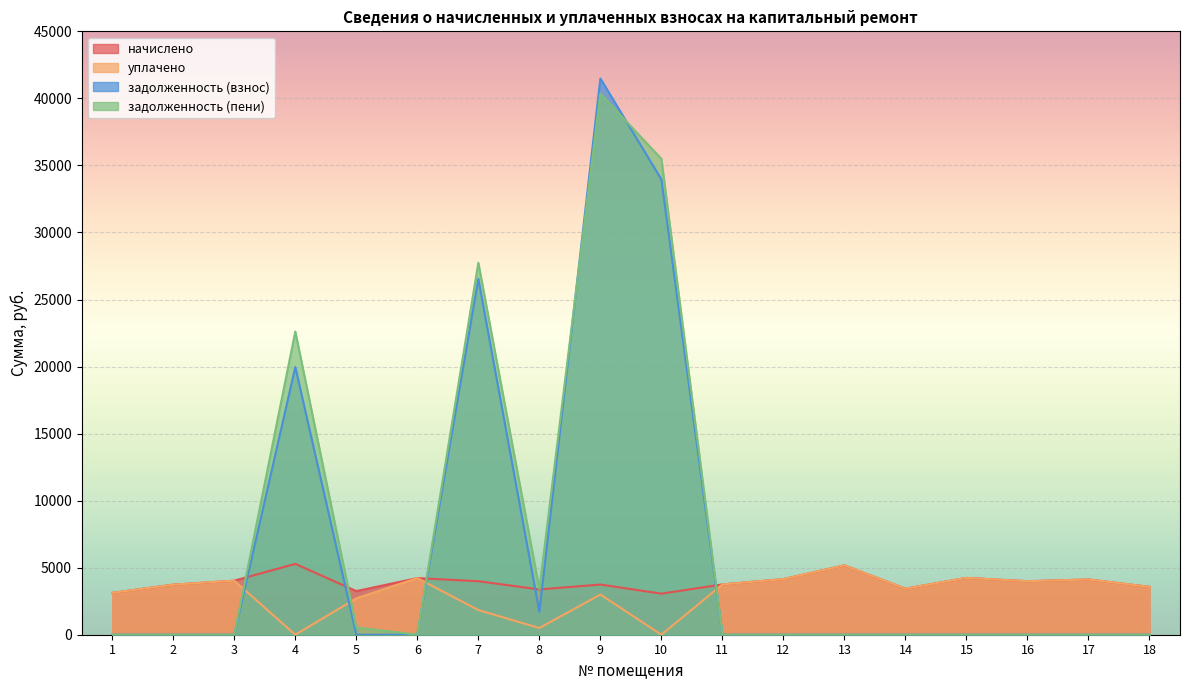

Which category has the highest value across all series?

9